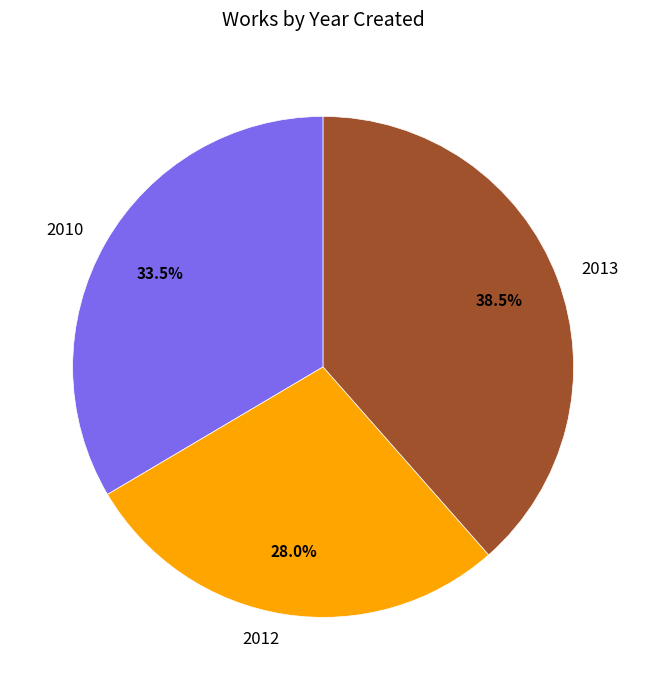

How many slices are in this pie chart?

3